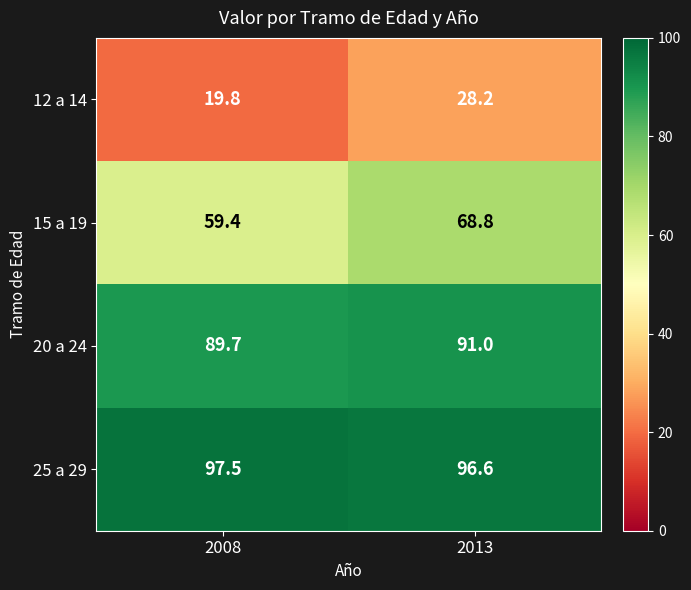

Rank the series by their maximum value, from lowest to highest.

12 a 14, 15 a 19, 20 a 24, 25 a 29